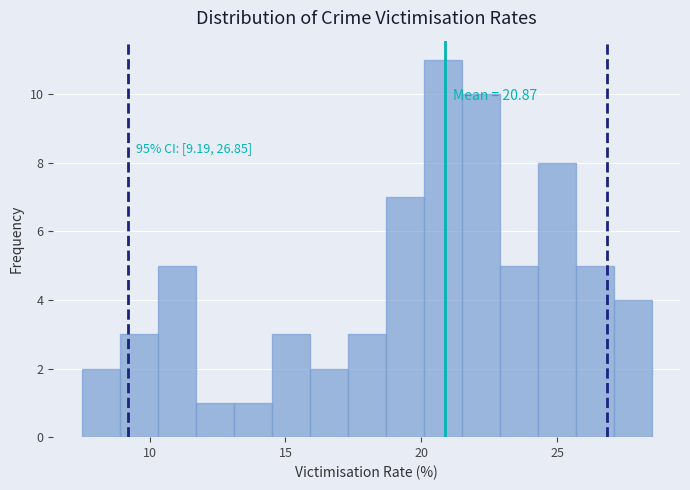

Around what value on the x-axis is the tallest bar? Give the approximate position of its centre, as read against the axis.

21.0